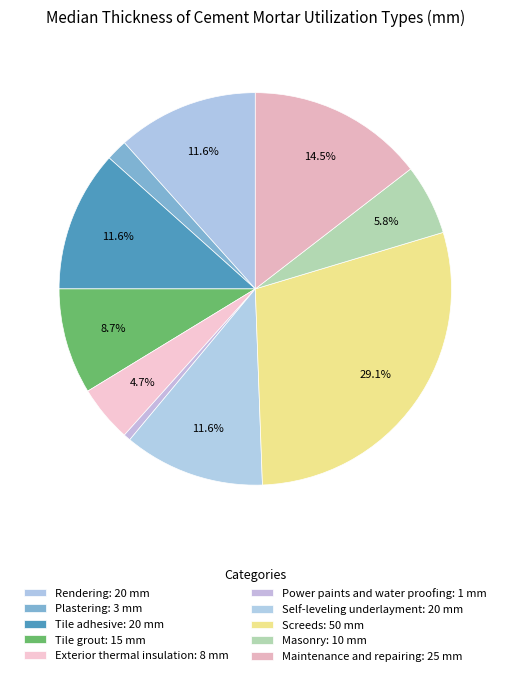

To the nearest percent, what is the average slice percentage?

10%